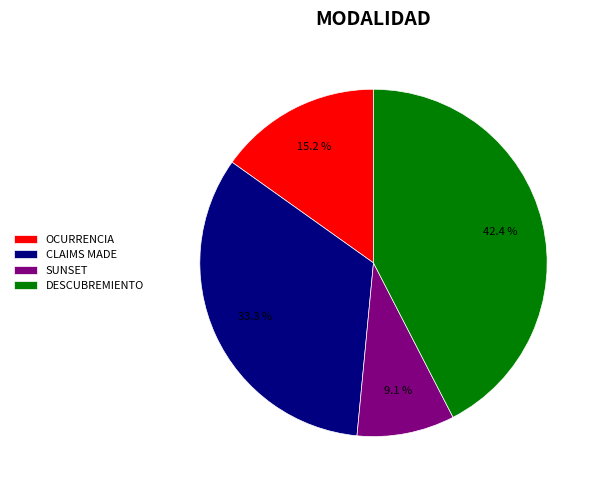

To the nearest percent, what percentage of the pie is CLAIMS MADE?

33%